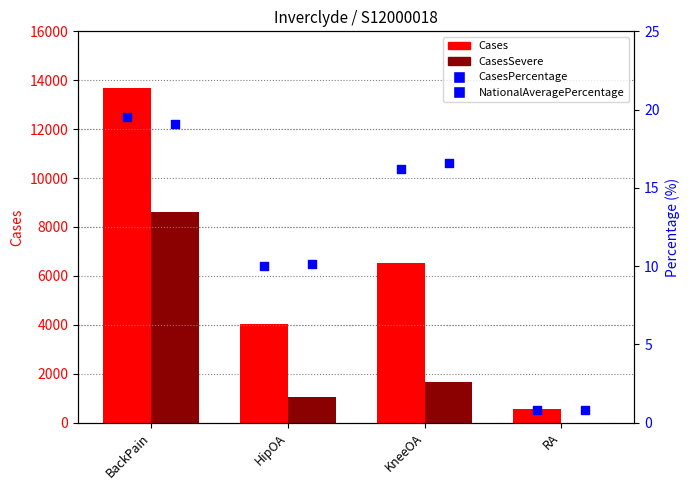

At which category is the sum across all series the highest?

BackPain